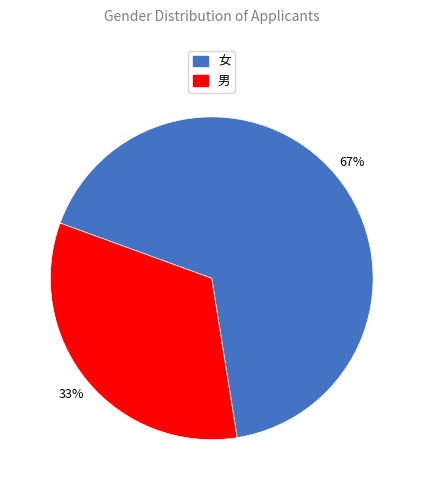

To the nearest percent, what portion does 女 represent?

67%